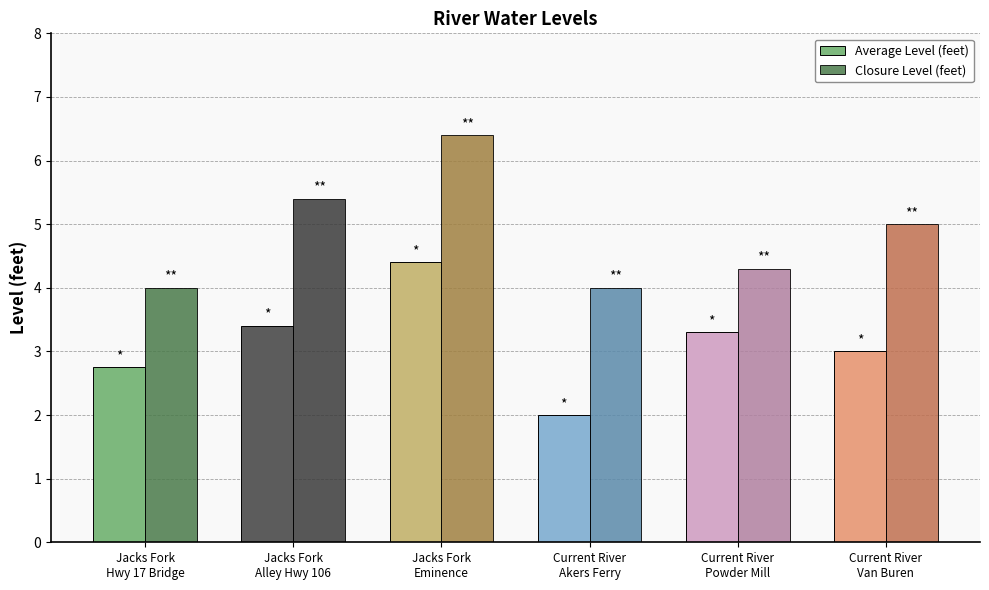

What is the label of the 6th bar from the left?

Current River
Van Buren